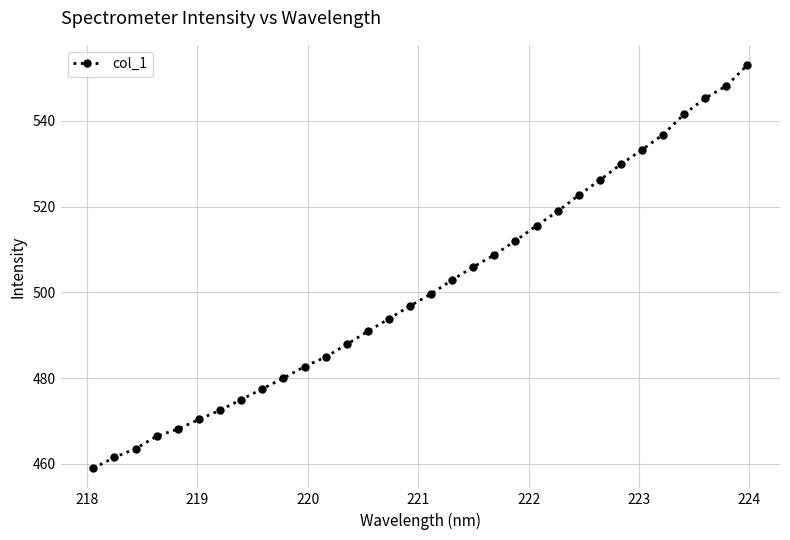

What is the value of the 23rd point from the left?

518.9